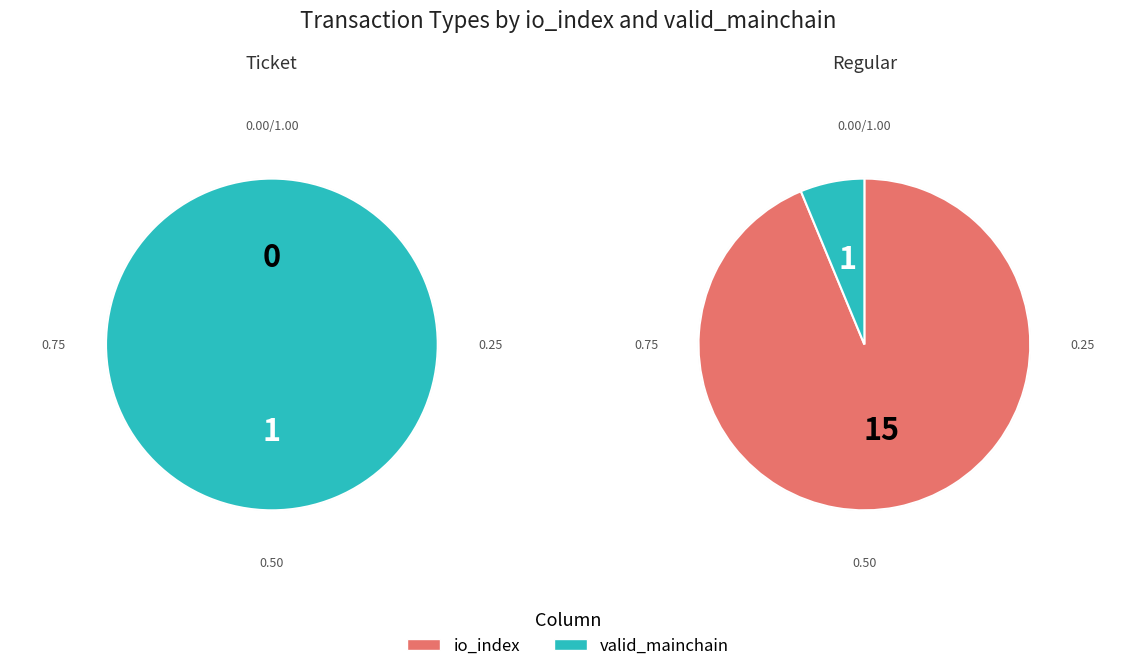

What is the spread (max minus min) of values at io_index=0?

15